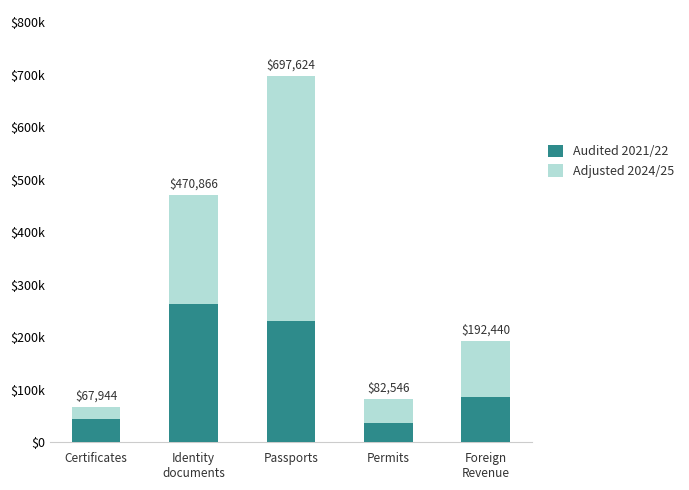

Which series has the widest spread of values?

Adjusted 2024/25